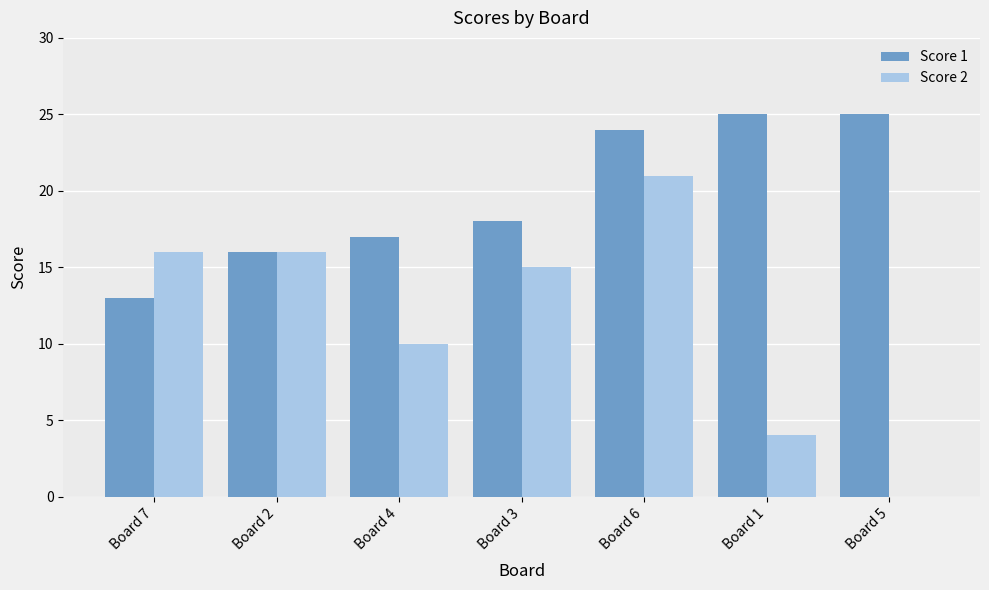

What is the sum of all Score 1 values?

138